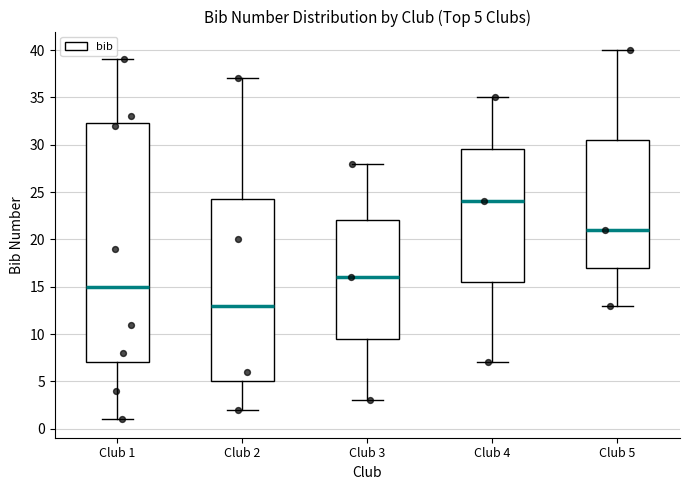

Which box's median line is the lowest?

Club 2